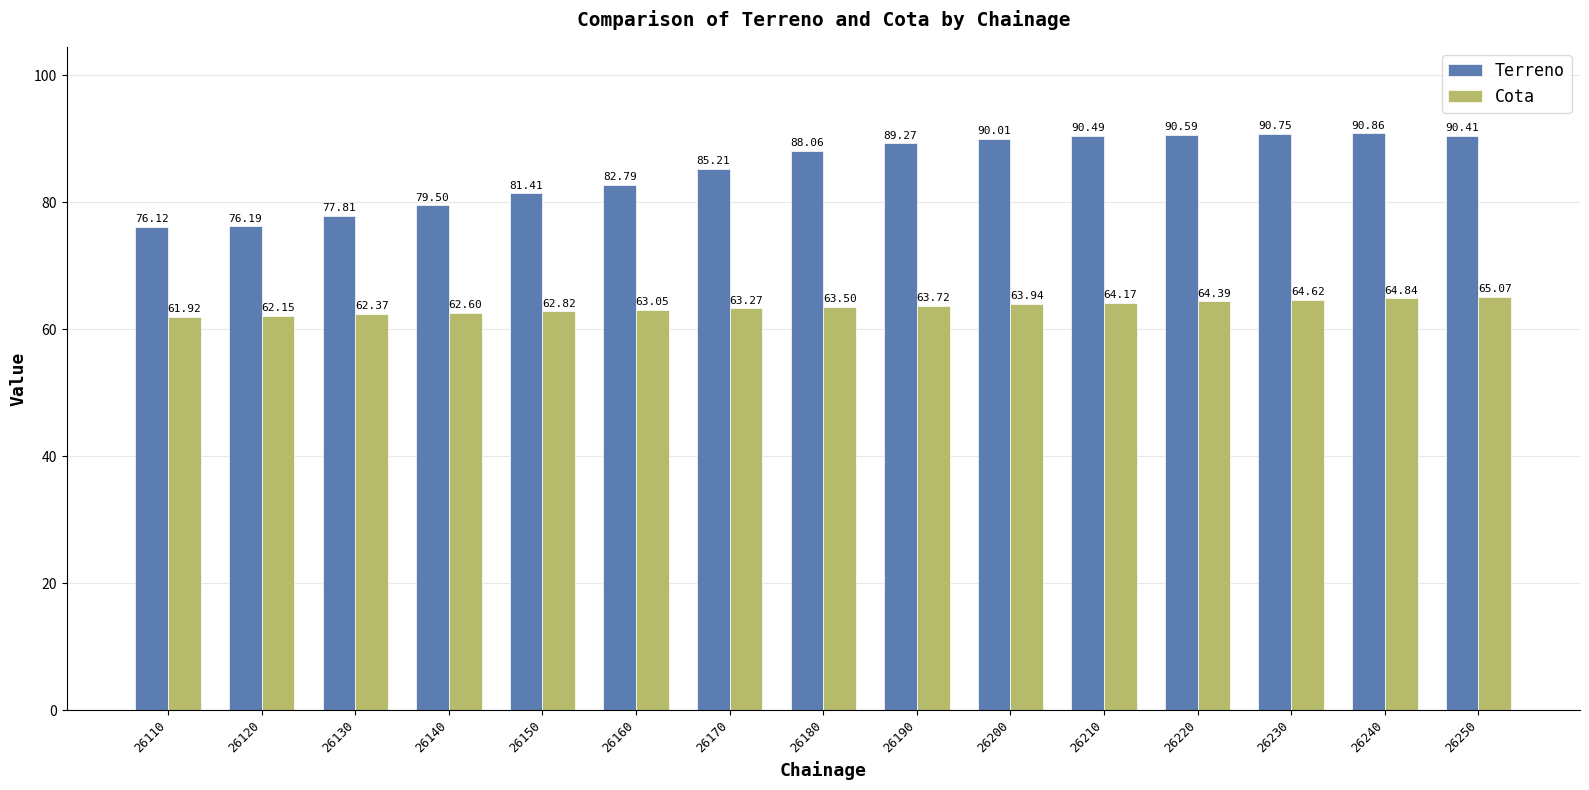

At 26190, list the series in order from largest to smallest.

Terreno, Cota